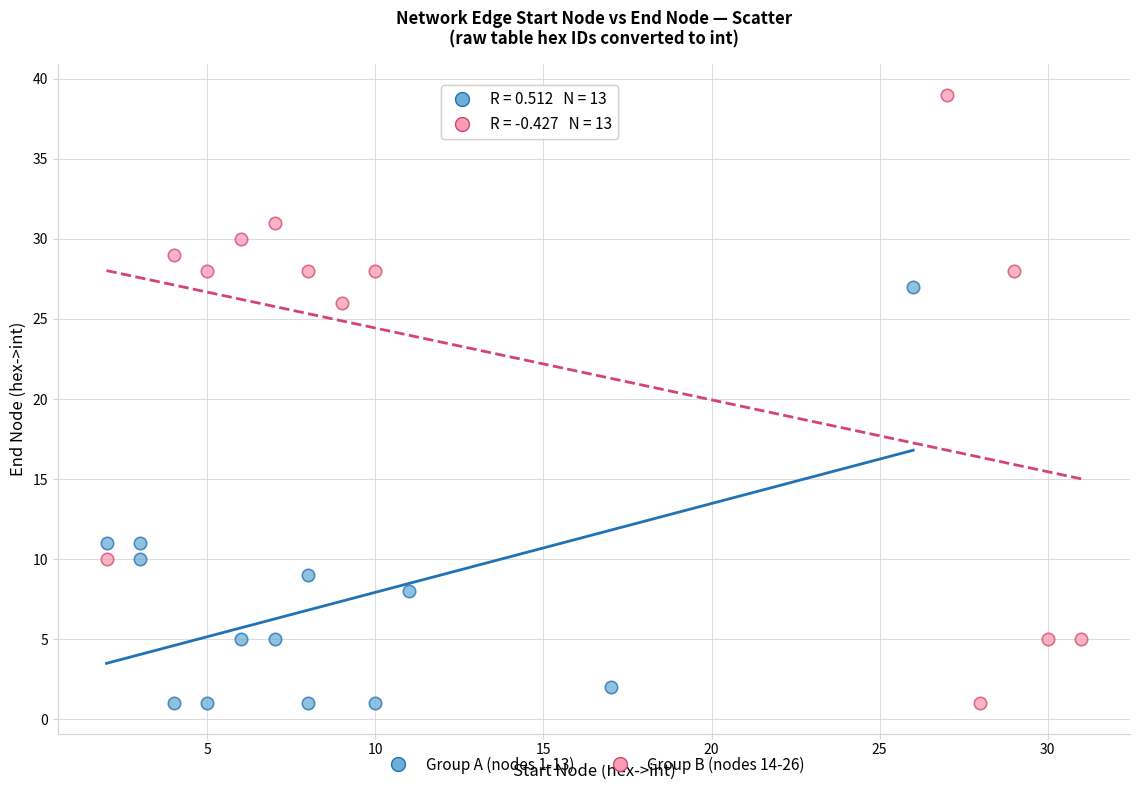

Which series contains the highest Y value?

Group B (nodes 14-26)